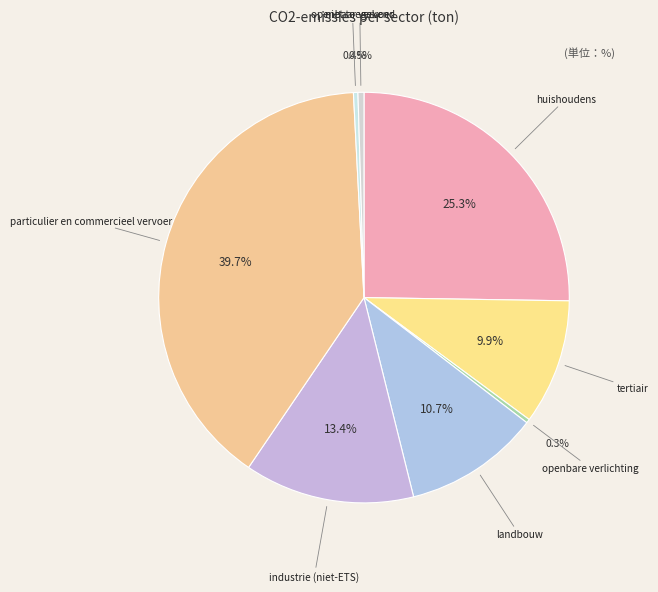

Which category has the biggest portion of the pie?

particulier en commercieel vervoer